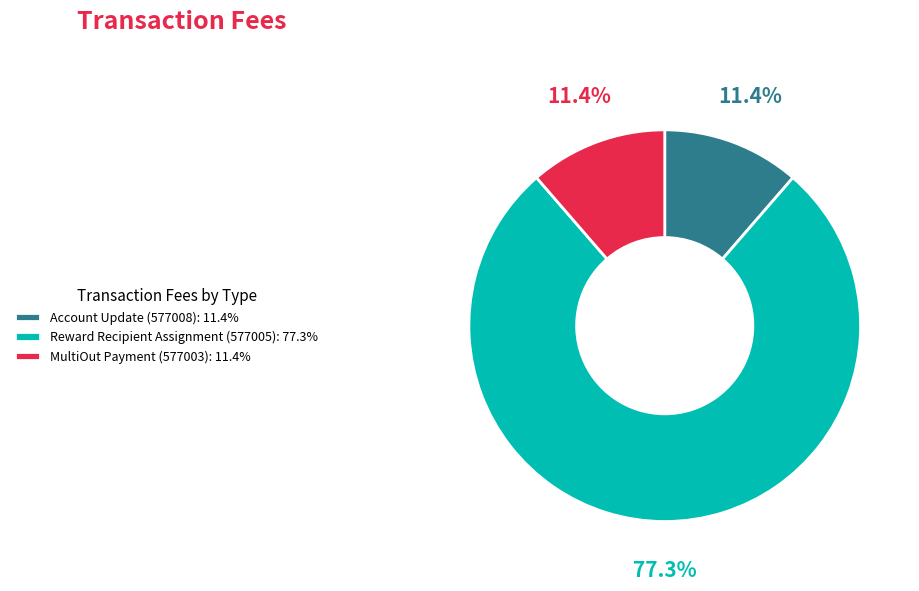

How many slices are in this pie chart?

3